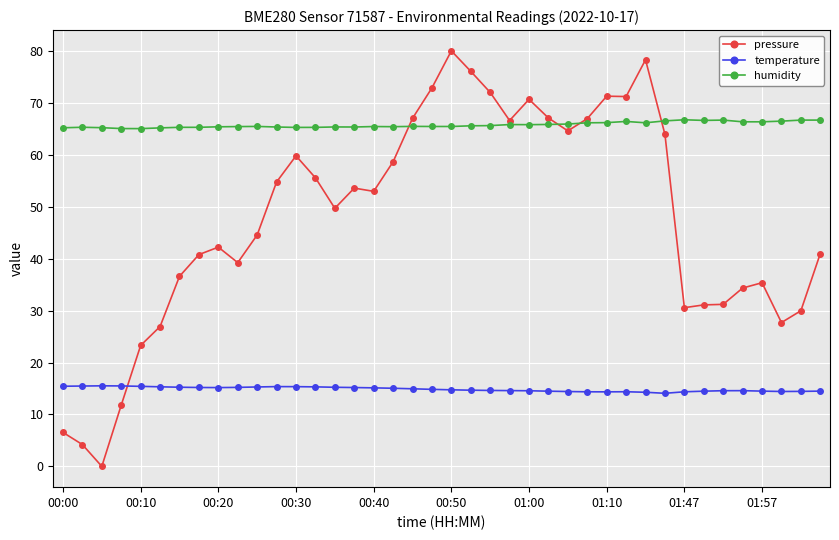

Rank the series by their average value, from highest to lowest.

humidity, pressure, temperature